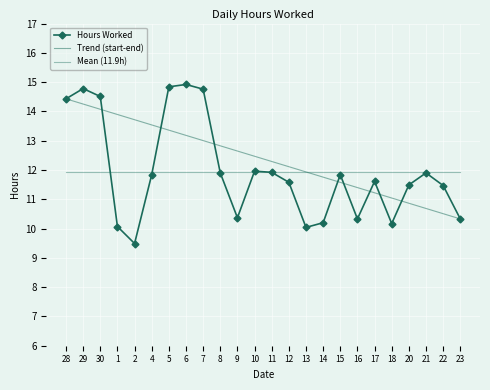

Which label corresponds to the largest value in the chart?

6